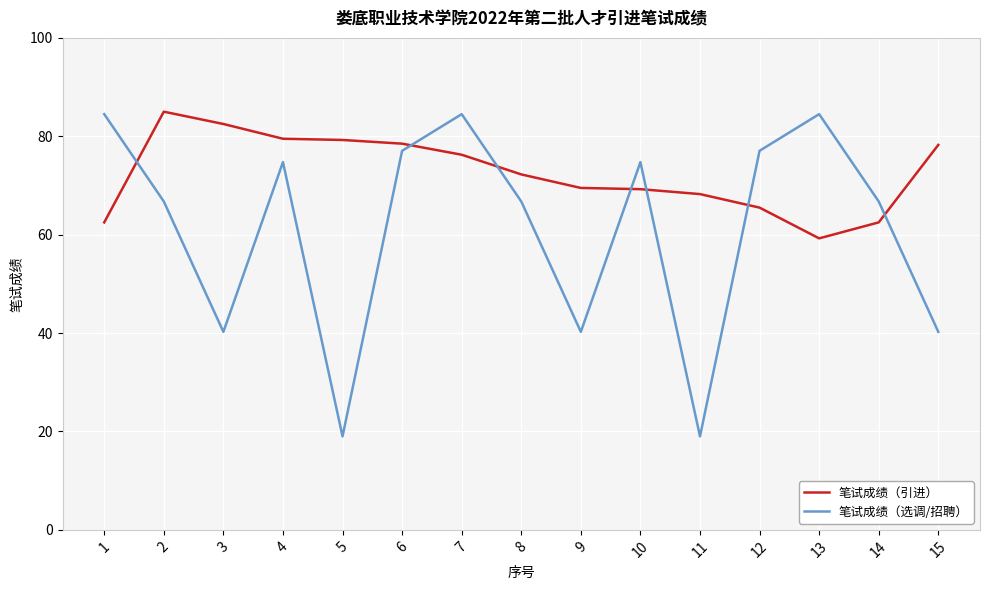

The 笔试成绩（引进） series shows 123.4 at 2. True or false?

False